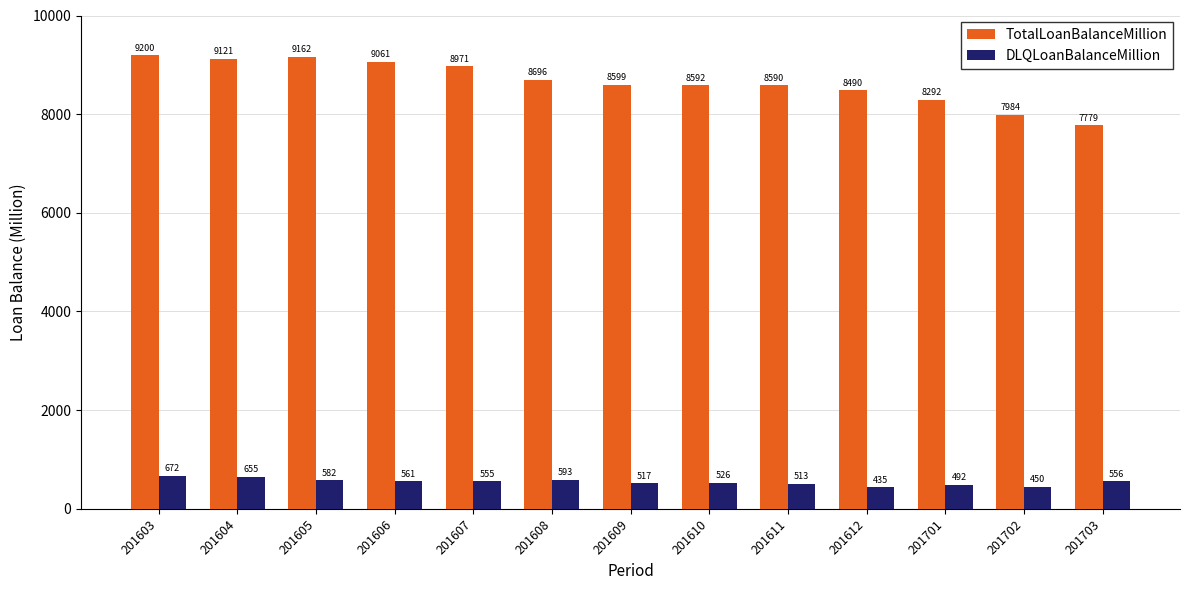

What are all the series names shown in the legend?

TotalLoanBalanceMillion, DLQLoanBalanceMillion